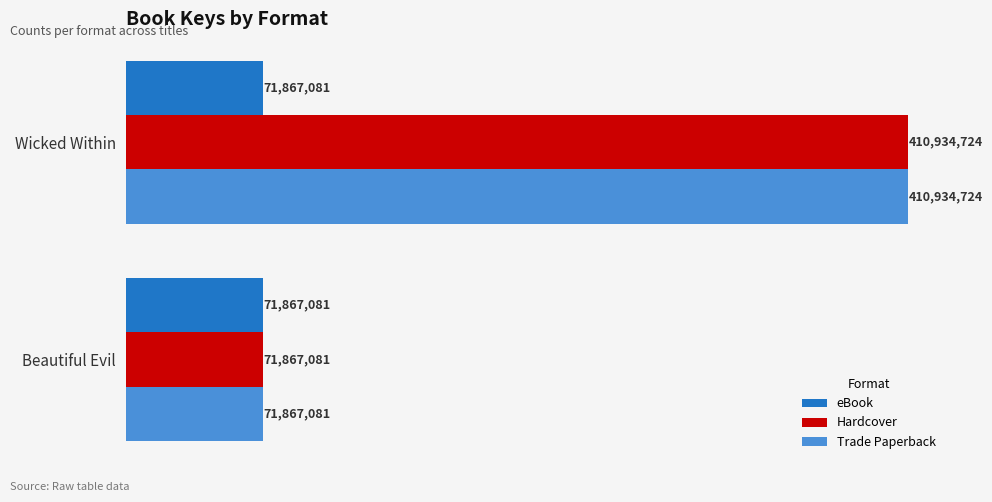

What are all the series names shown in the legend?

eBook, Hardcover, Trade Paperback